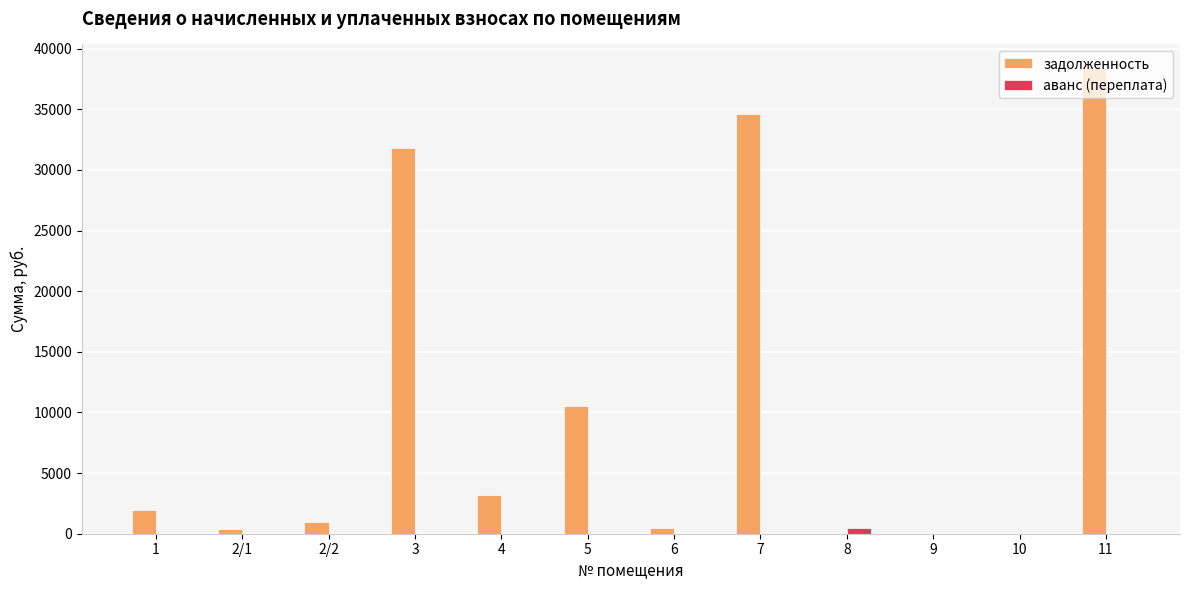

Which series changed the most between 2/2 and 11?

задолженность